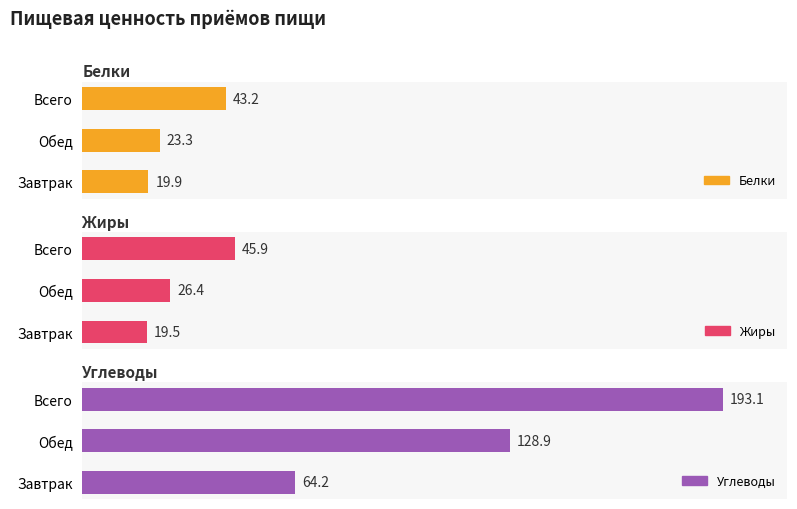

Where is Жиры nearest to the value 32?

Обед